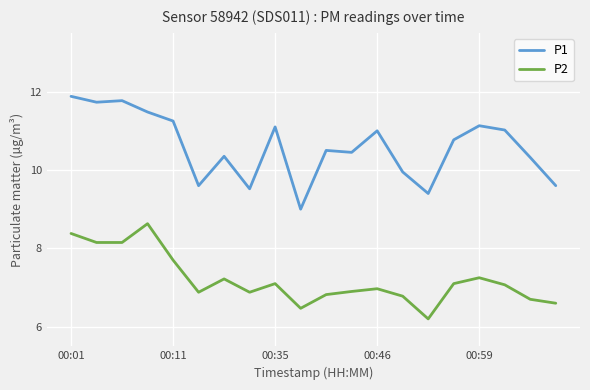

What is the maximum value shown in the chart?

11.9